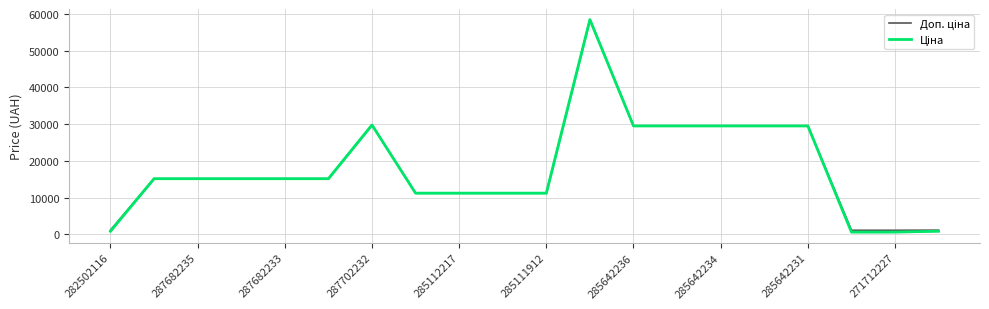

What is the smallest value displayed?

589.9